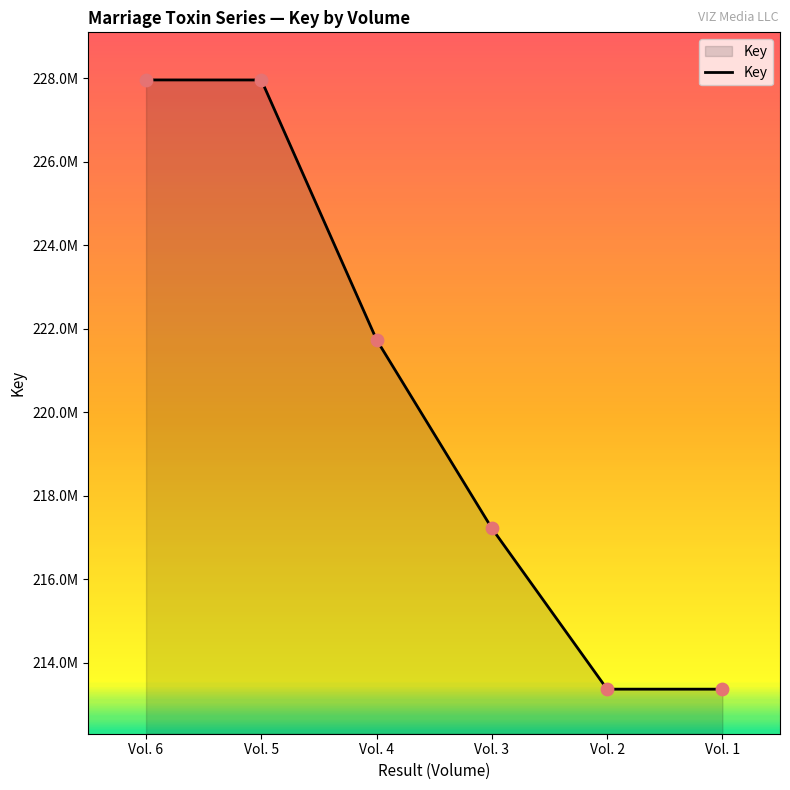

What is the change in value from Vol. 4 to Vol. 2?

-8367422